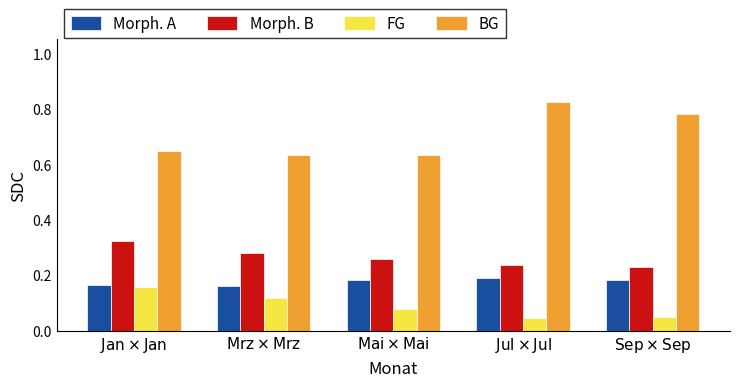

What is the total value across all series at $\mathrm{Sep} \times \mathrm{Sep}$?

1.2